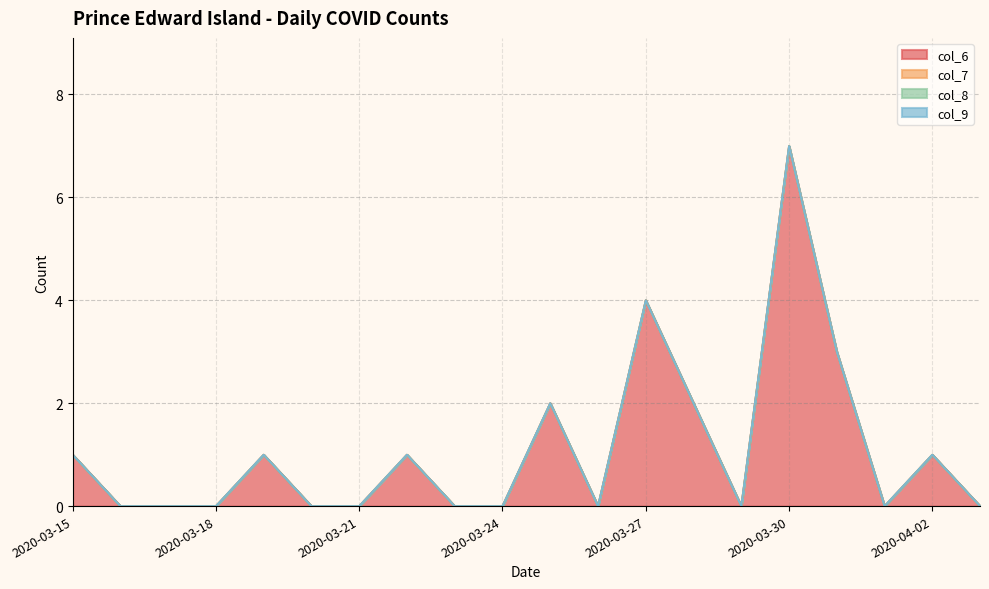

True or false: col_6 and col_9 cross at least once.

False